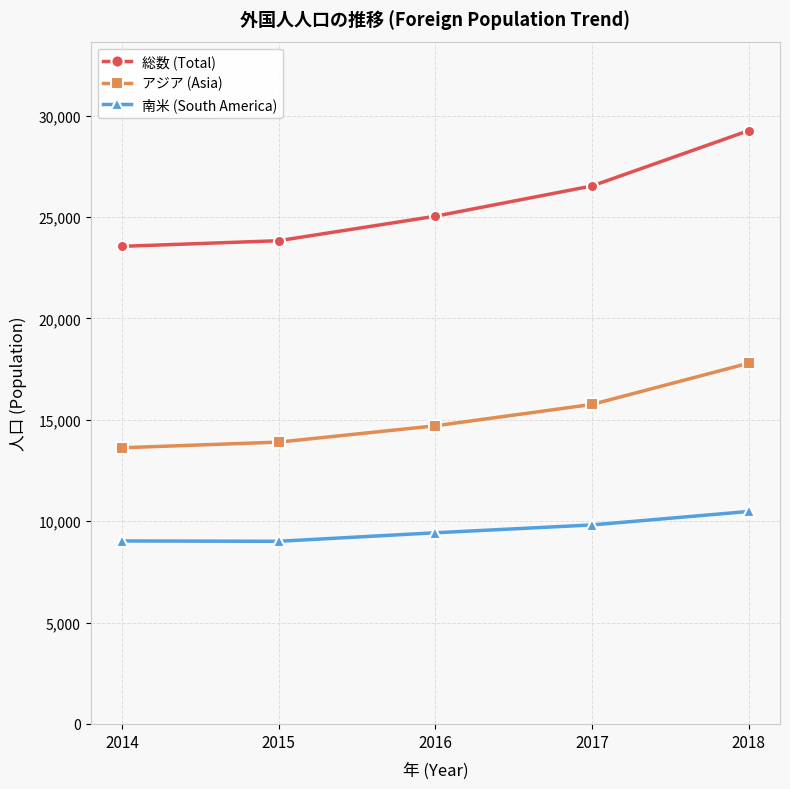

True or false: 南米 (South America) has a value of 10478 at 2018.

True